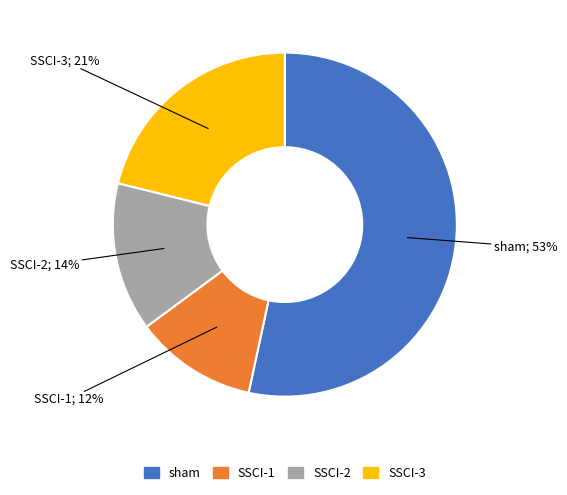

Between SSCI-2 and sham, which is larger?

sham